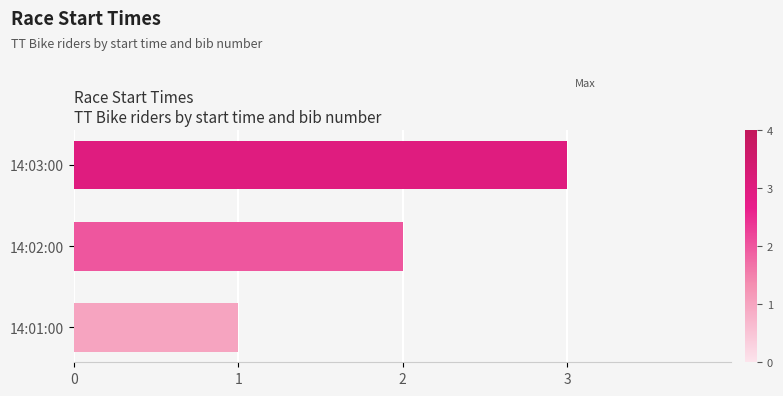

The chart shows a value of 2 at 14:02:00. True or false?

True